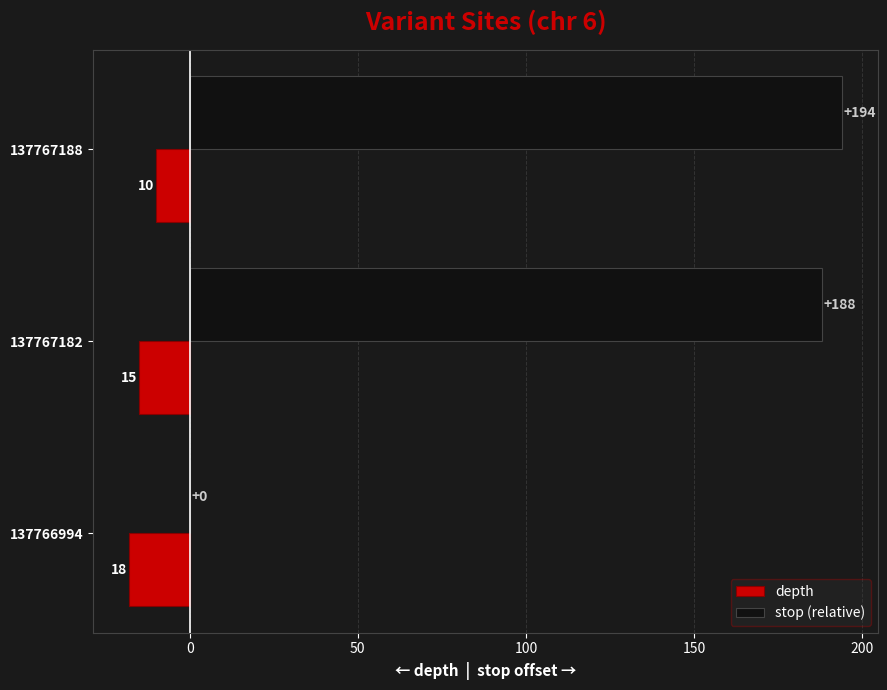

What is the sum of the depth values at 137767188 and 137767182?

-25